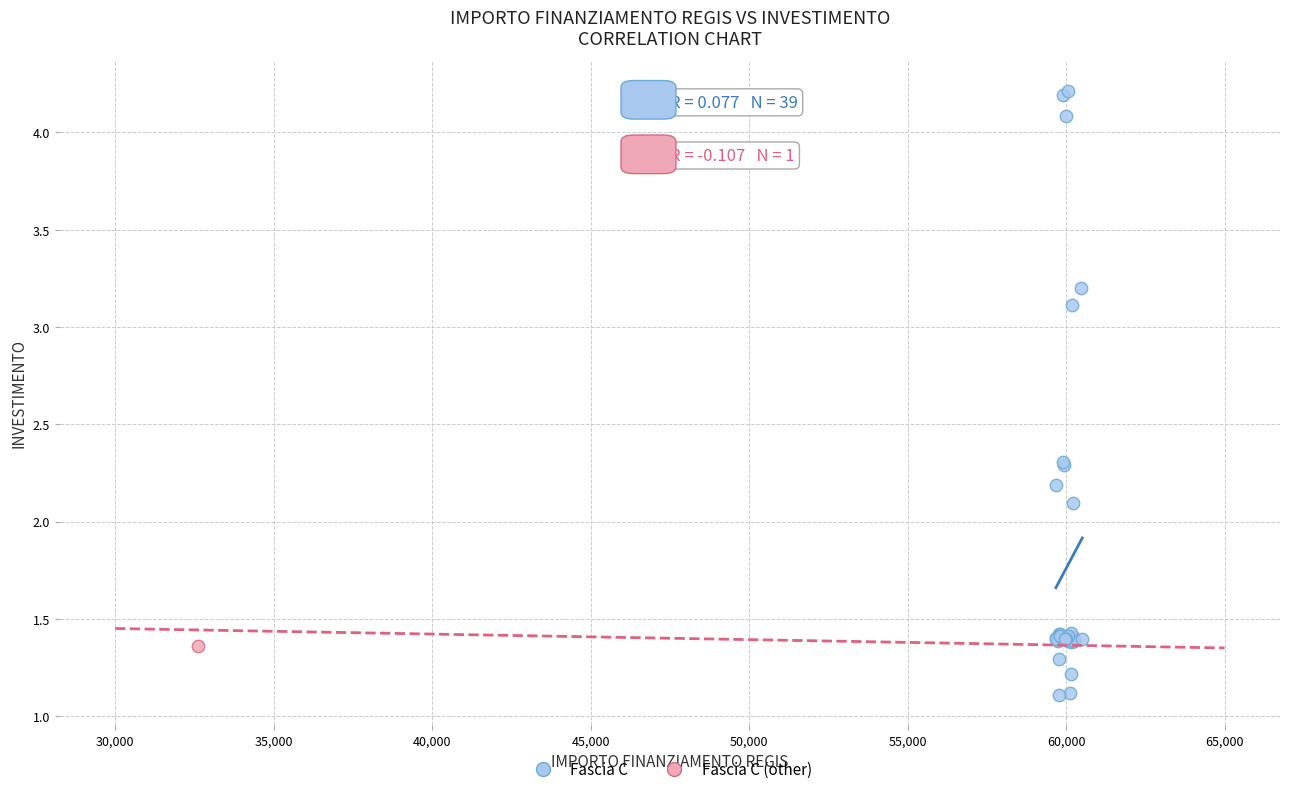

What are all the series names shown in the legend?

Fascia C, Fascia C (other)